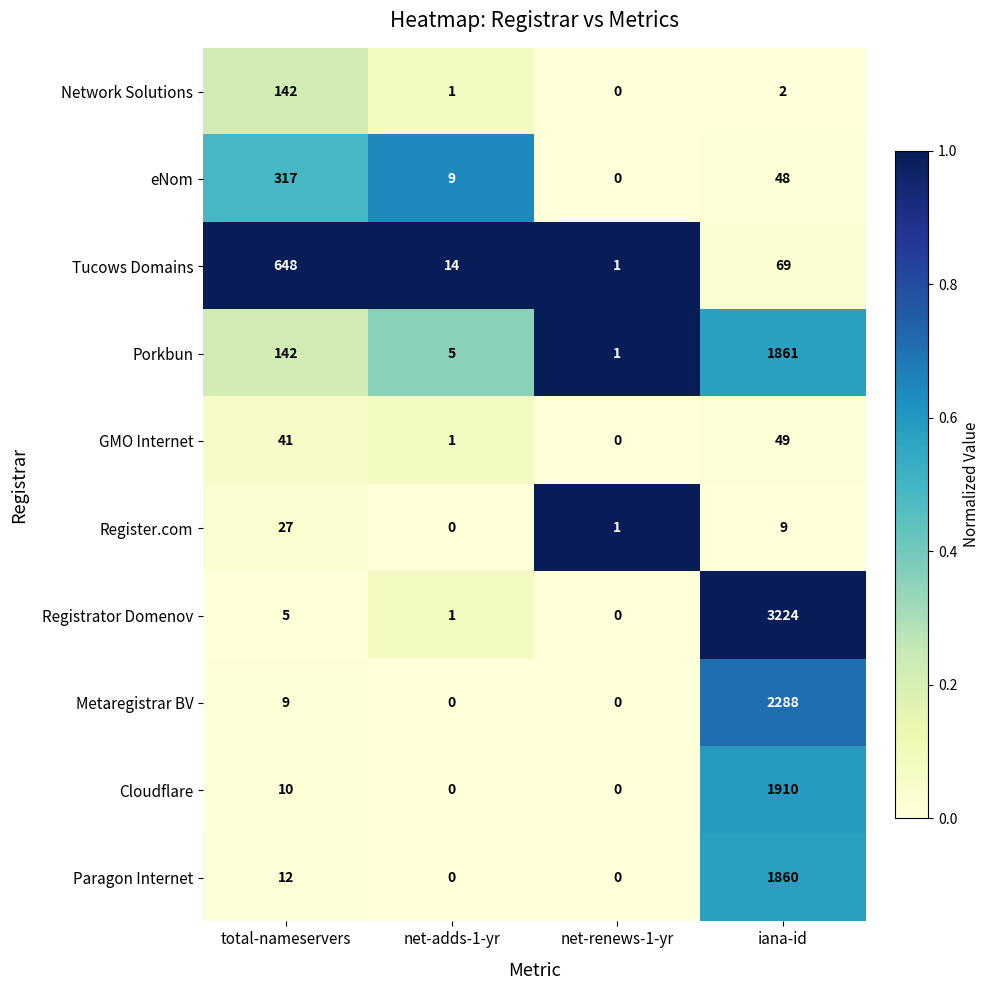

List the series in order of their peak value, lowest first.

Register.com, GMO Internet, Network Solutions, eNom, Tucows Domains, Paragon Internet, Porkbun, Cloudflare, Metaregistrar BV, Registrator Domenov